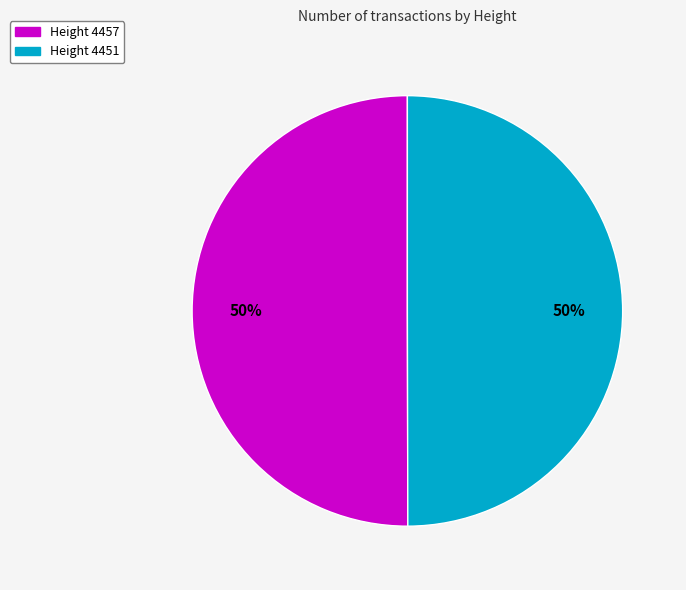

Combined, do Height 4457 and Height 4451 account for over 50%?

Yes